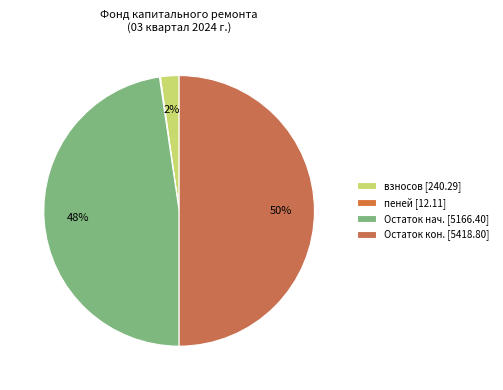

What is the smallest slice in the pie chart?

пеней (12.11)